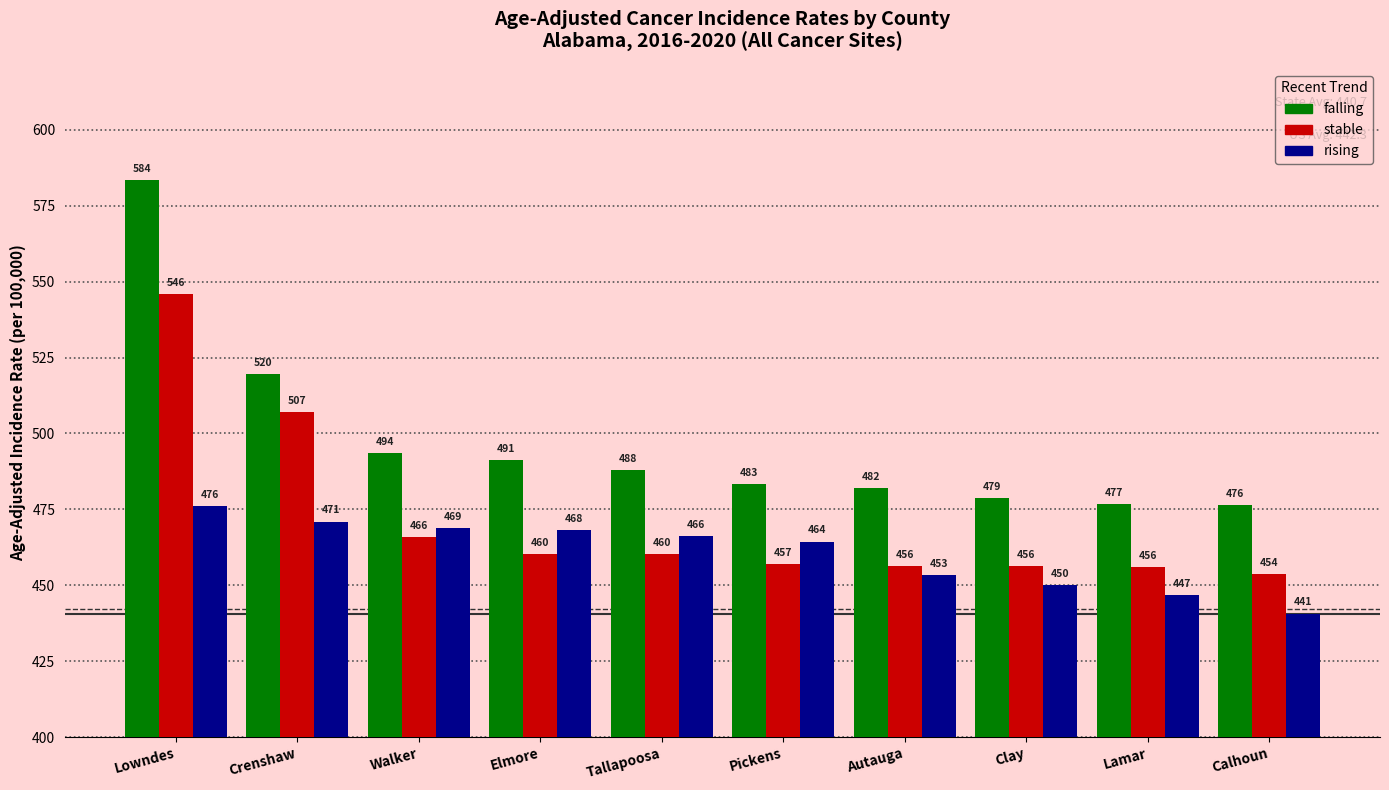

What is the value of the rising bar at the 2nd from the left?

471.0